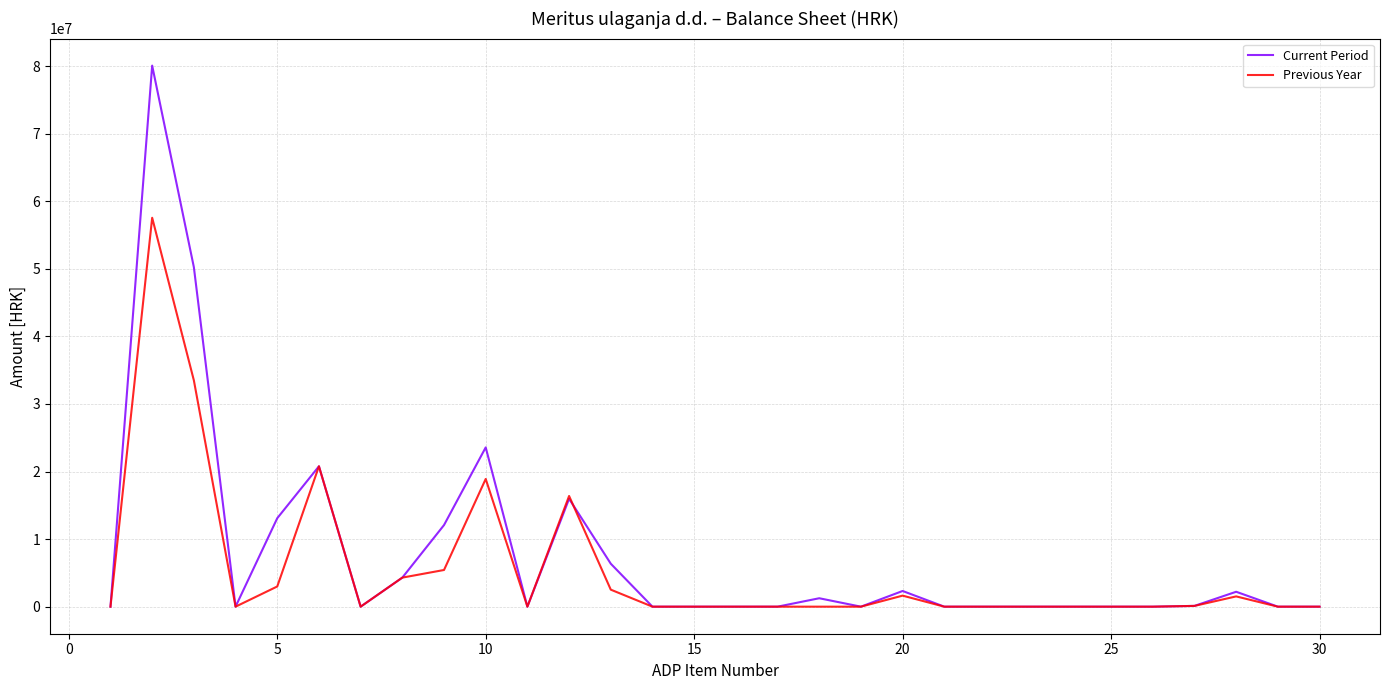

What are all the series names shown in the legend?

Current Period, Previous Year